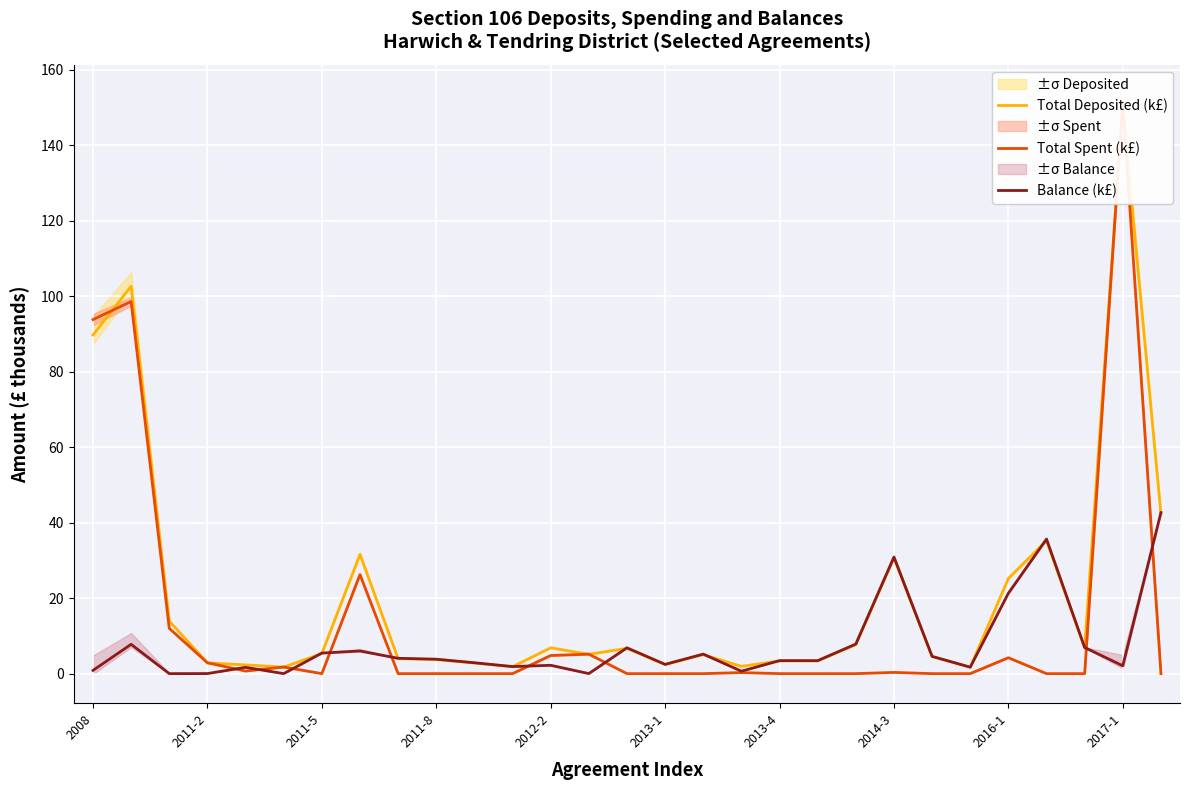

How many interior local valleys does the Total Deposited (k£) series have?

7